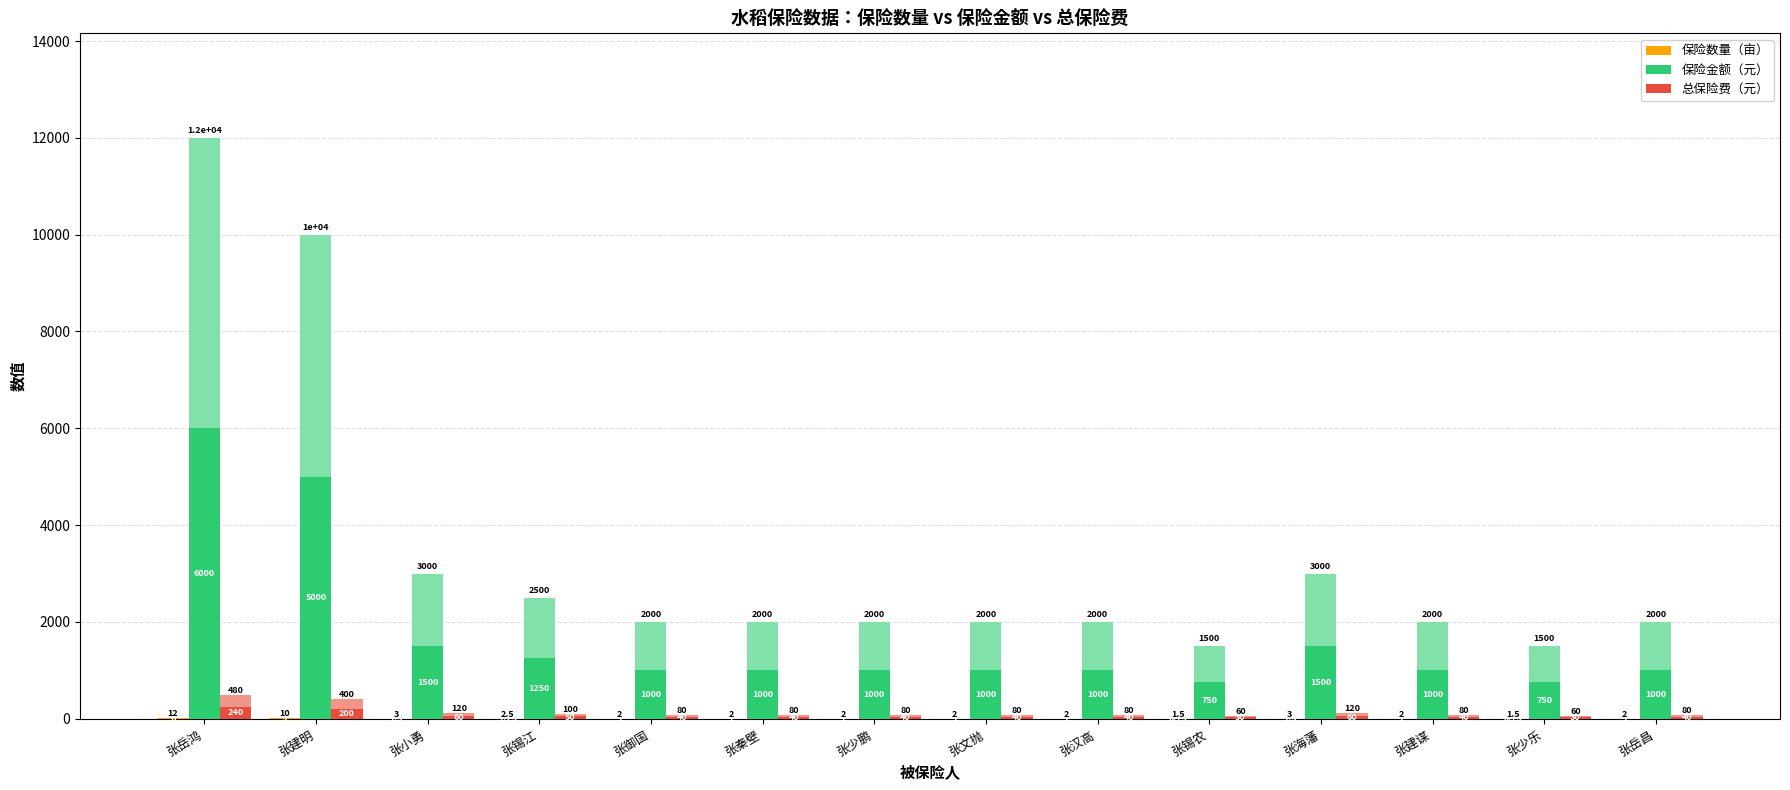

What is the minimum value shown in the chart?

0.8